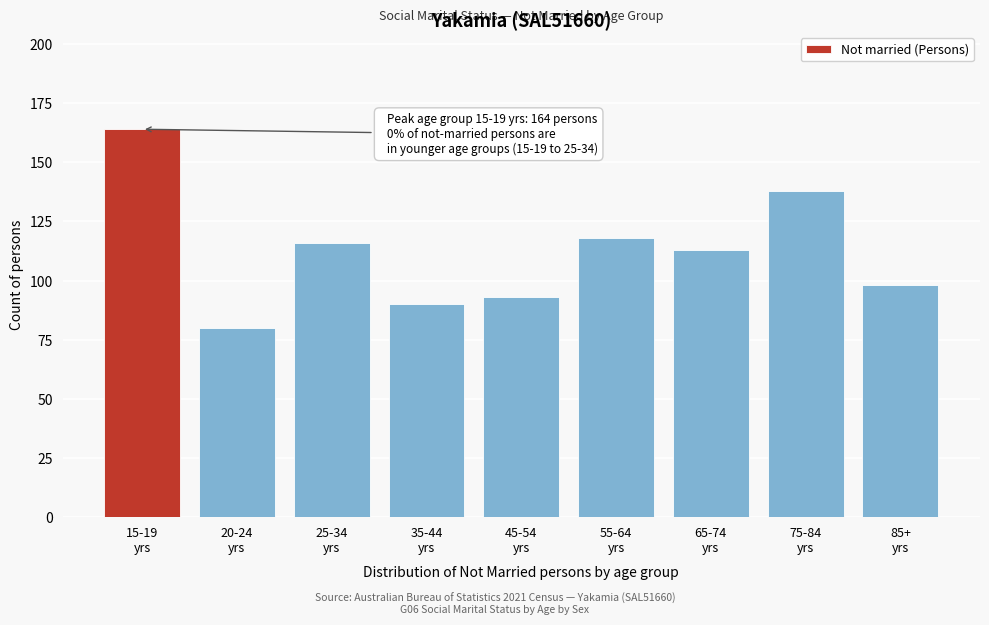

Reading right to left, transcribe all the data shown in this chart.

98	138	113	118	93	90	116	80	164